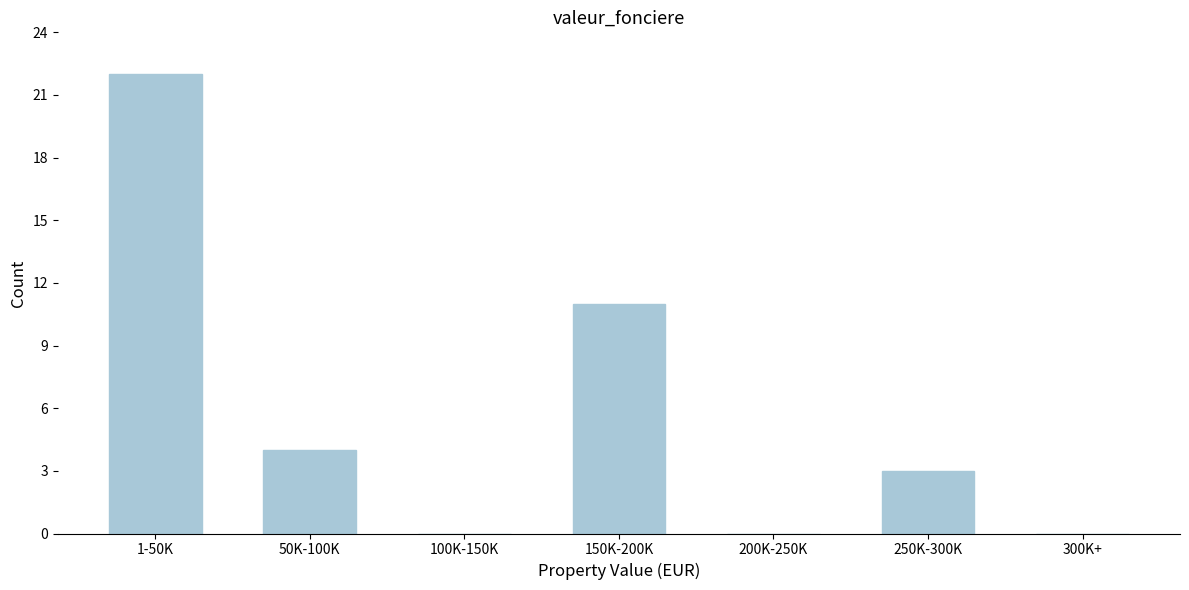

Reading left to right, transcribe all the data shown in this chart.

1-50K=22	50K-100K=4	100K-150K=0	150K-200K=11	200K-250K=0	250K-300K=3	300K+=0